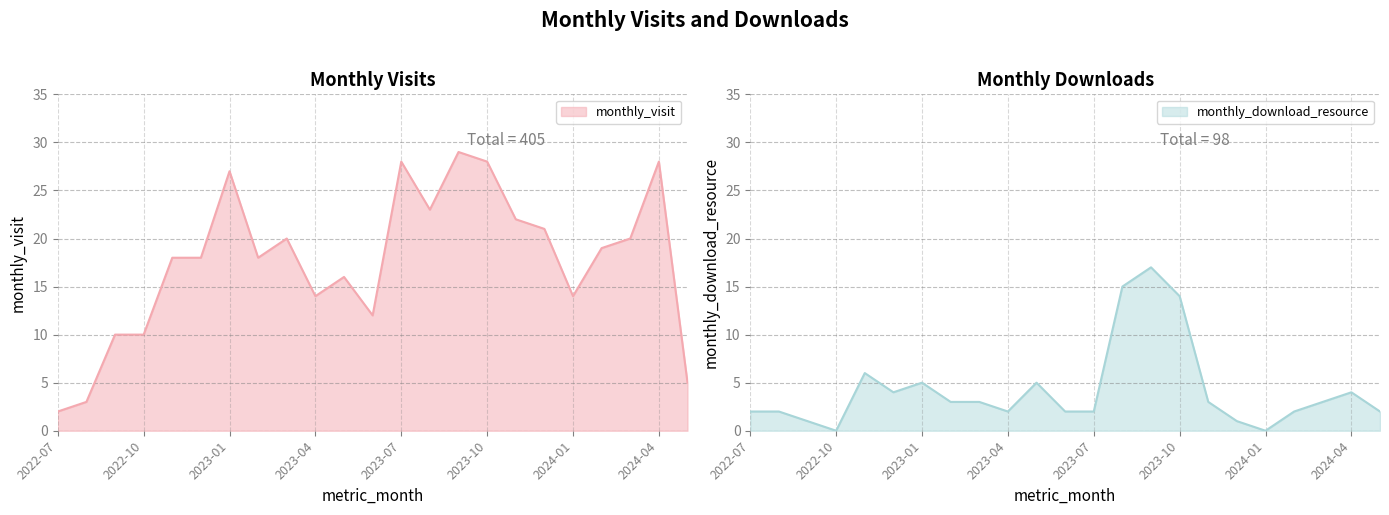

The value of monthly_visit at 2024-04 is 28. True or false?

True